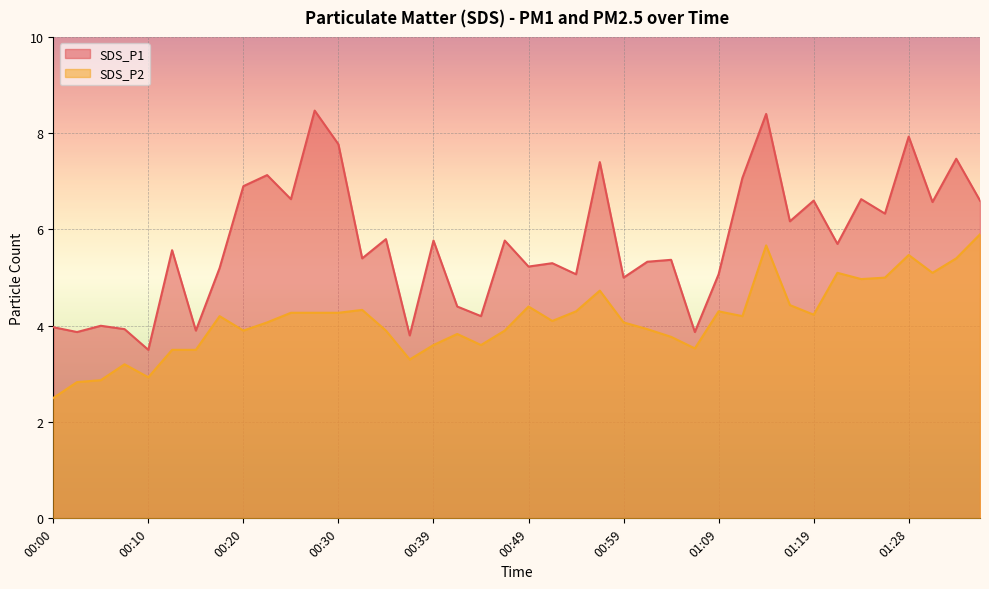

Rank the series at 00:05 from lowest to highest value.

SDS_P2, SDS_P1